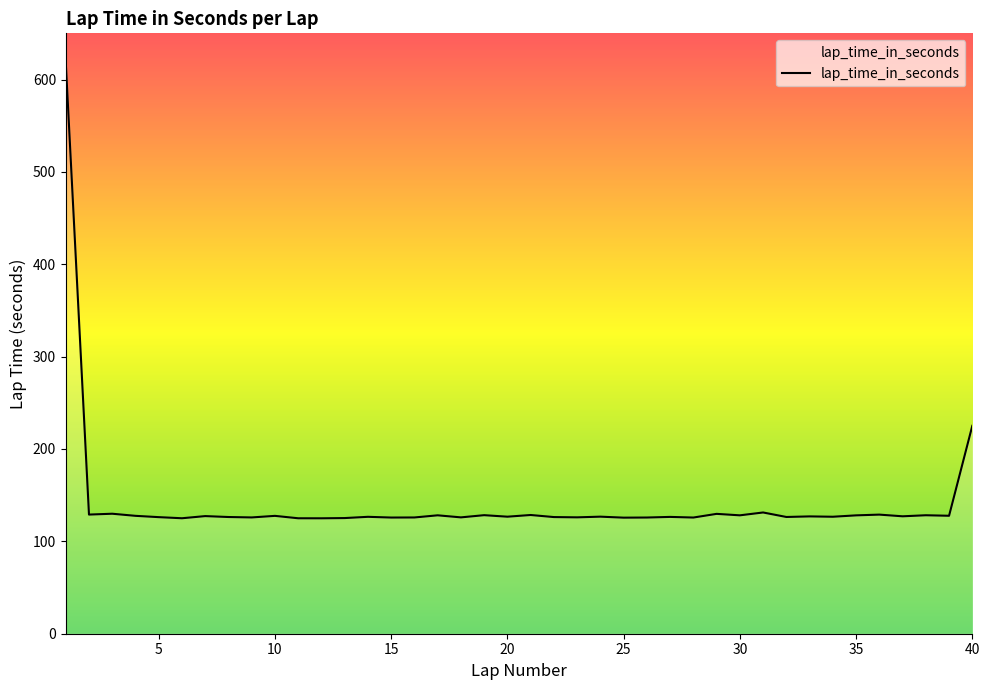

Count the number of data series in this chart.

1